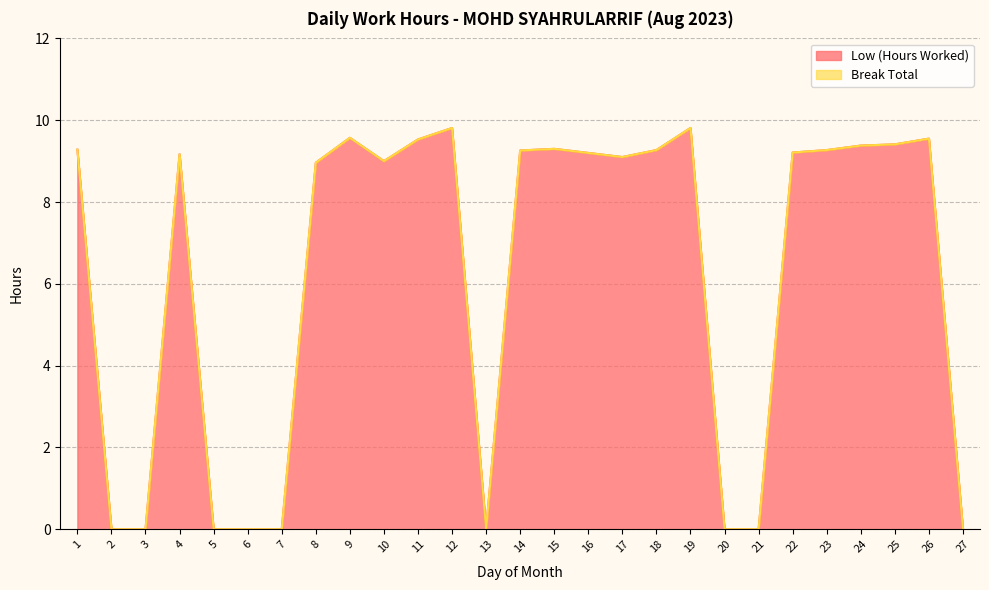

What is the sum of the values at 25 and 15?

18.7